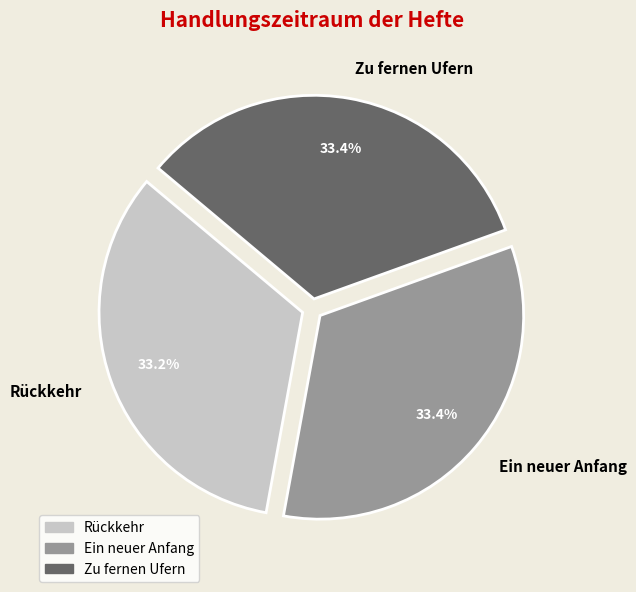

To the nearest percent, what is the combined percentage of Zu fernen Ufern and Ein neuer Anfang?

67%